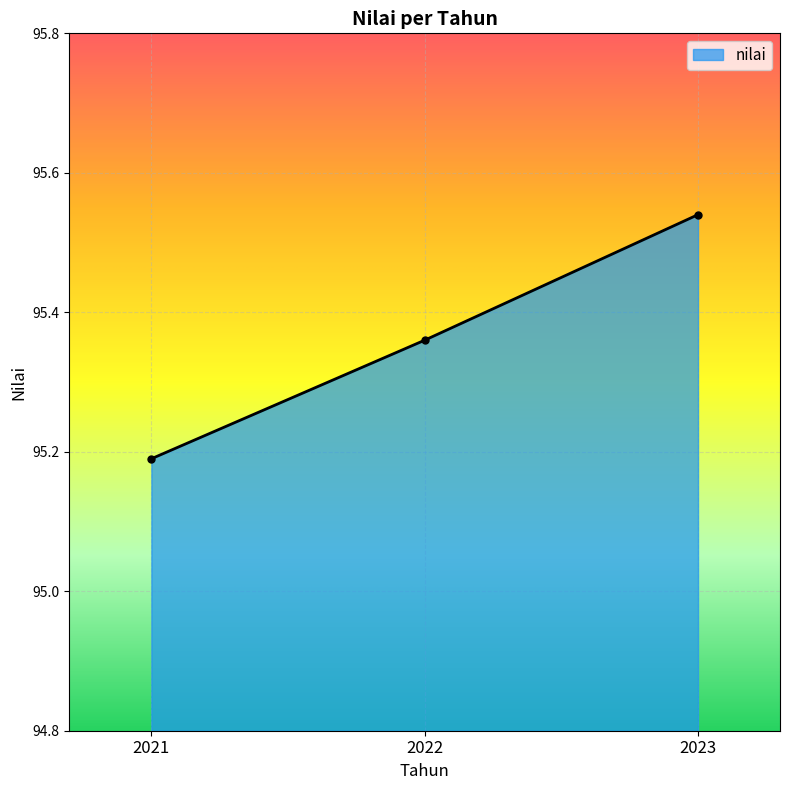

How many data points does each series have?

3